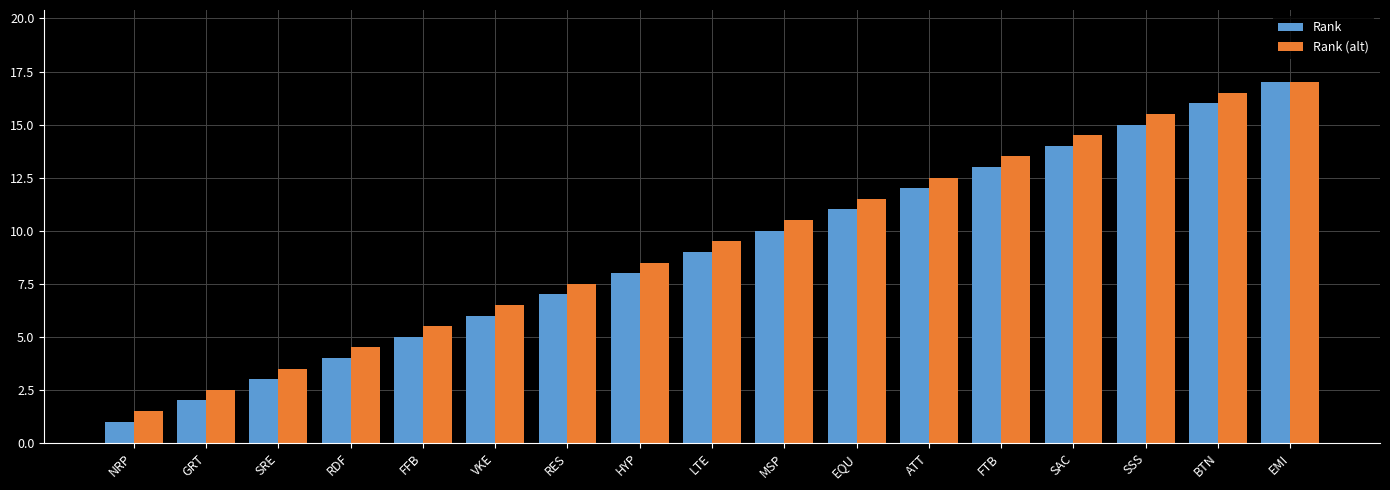

How many bars are there in total?

34